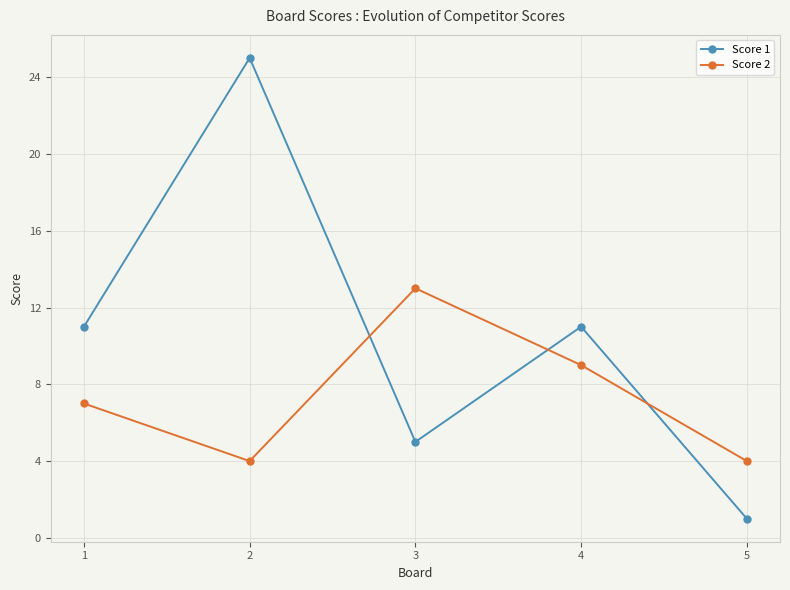

Rank the series by their average value, from lowest to highest.

Score 2, Score 1